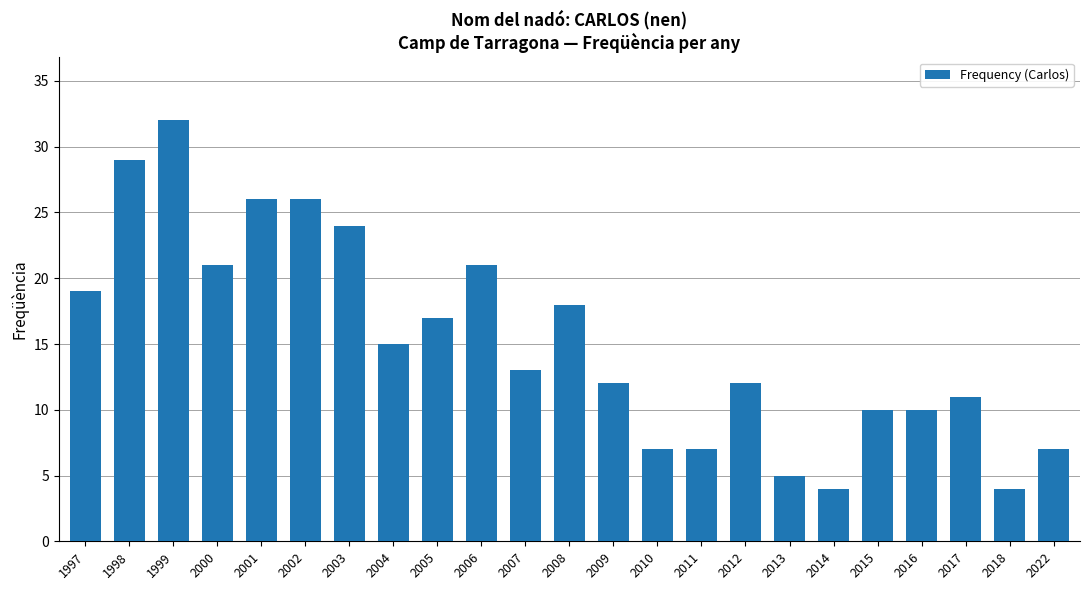

Is it true that the value at 2015 is 10?

True